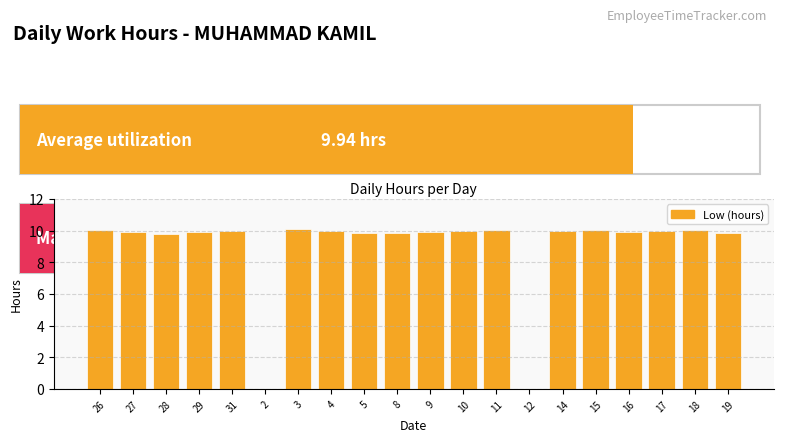

What is the difference between the values at 11 and 15?

0.0